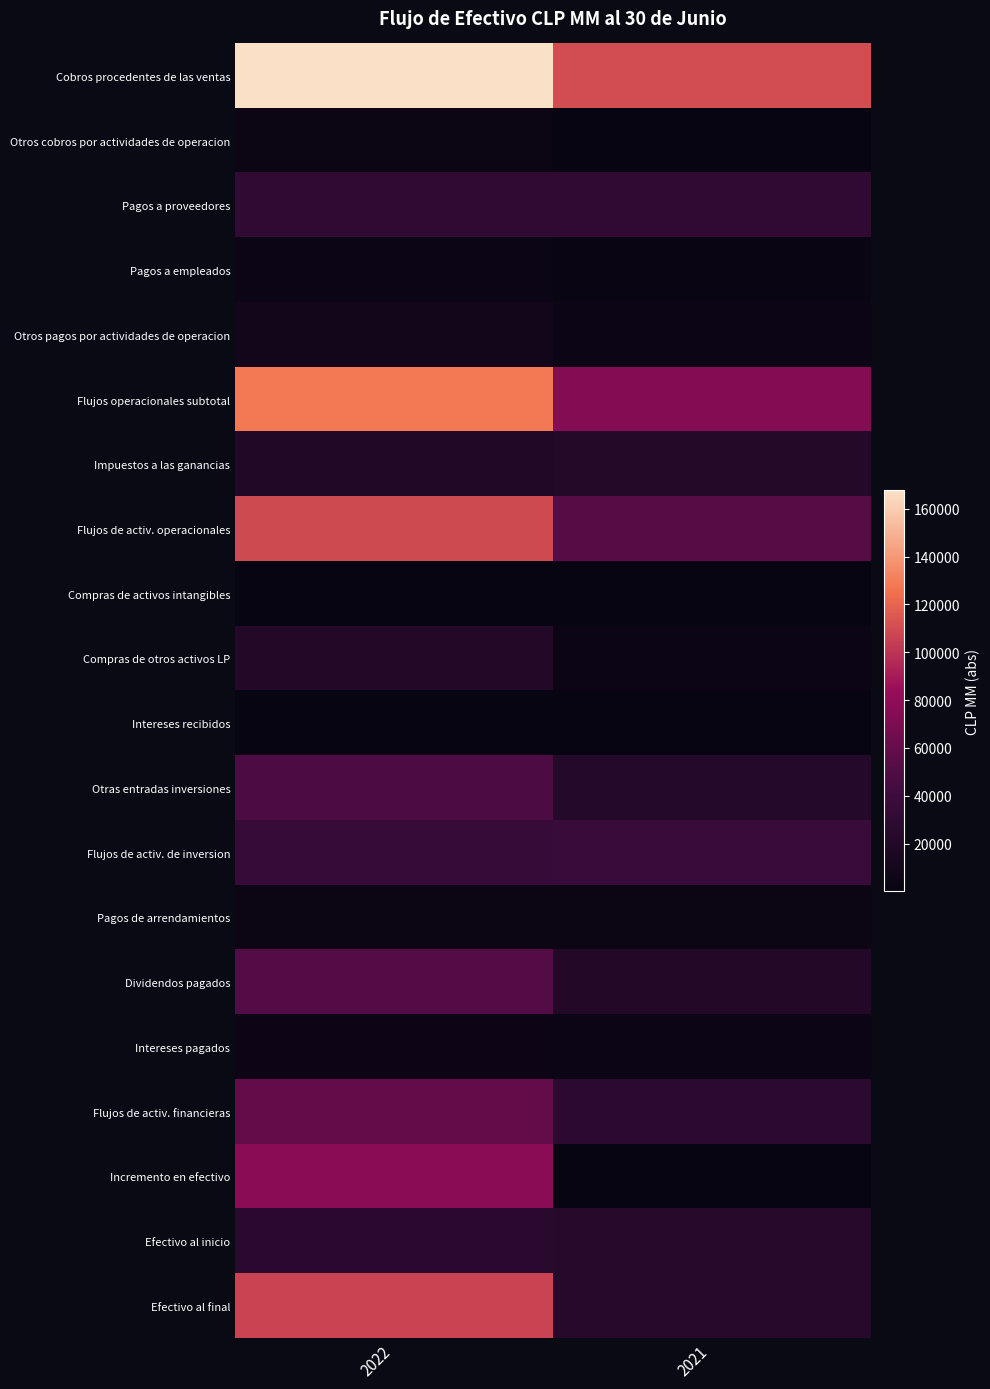

Reading right to left, extract all data points from this chart.

Cobros procedentes de las ventas: 2021=110080.3	2022=167707.5
Otros cobros por actividades de operacion: 2021=620.8	2022=3159.7
Pagos a proveedores: 2021=30921.2	2022=31267.7
Pagos a empleados: 2021=1846.1	2022=3400.9
Otros pagos por actividades de operacion: 2021=3400.9	2022=7898.5
Flujos operacionales subtotal: 2021=74532.8	2022=128300.1
Impuestos a las ganancias: 2021=21861.8	2022=19394.4
Flujos de activ. operacionales: 2021=53662.4	2022=108882.6
Compras de activos intangibles: 2021=85.8	2022=212.5
Compras de otros activos LP: 2021=3779.2	2022=21245.3
Intereses recibidos: 2021=5.2	2022=68.2
Otras entradas inversiones: 2021=22538.7	2022=48442.5
Flujos de activ. de inversion: 2021=37181.2	2022=35127.1
Pagos de arrendamientos: 2021=2732.8	2022=2989.7
Dividendos pagados: 2021=20981.7	2022=51174.9
Intereses pagados: 2021=4299.4	2022=4667.1
Flujos de activ. financieras: 2021=28017.6	2022=58836.5
Incremento en efectivo: 2021=753.6	2022=77099.0
Efectivo al inicio: 2021=23410.8	2022=26147.5
Efectivo al final: 2021=22976.0	2022=106216.8